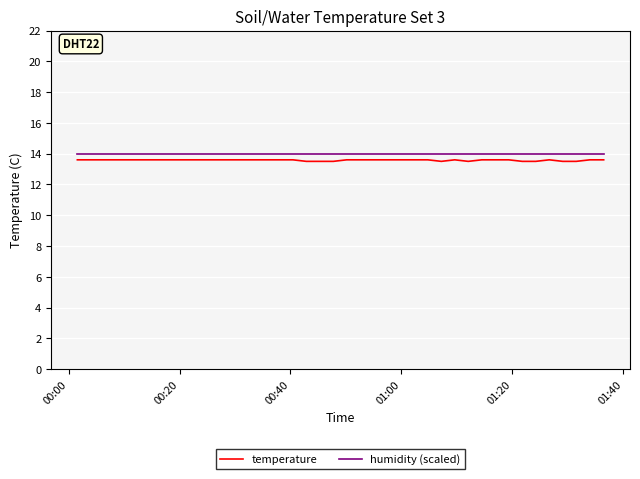

What is the maximum value shown in the chart?

14.0